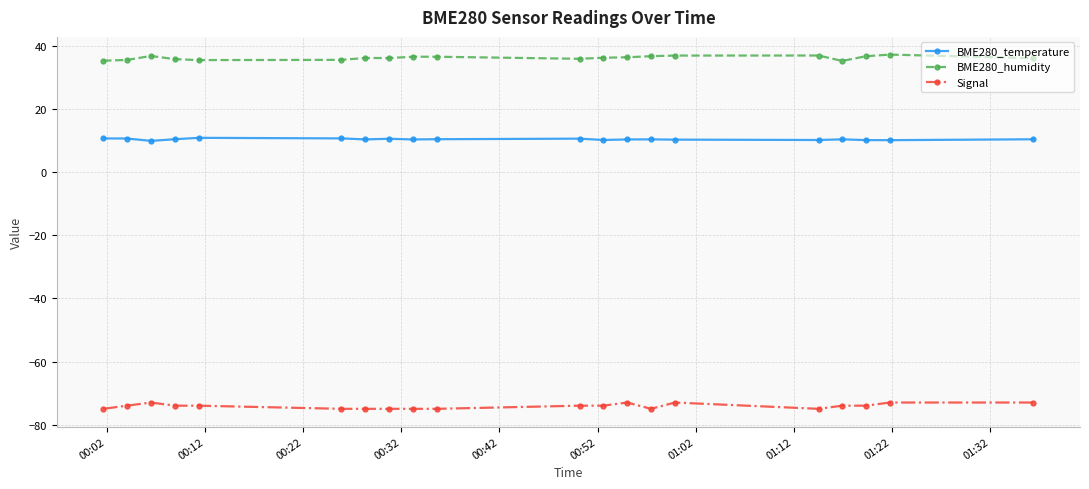

True or false: Signal and BME280_humidity cross at least once.

False